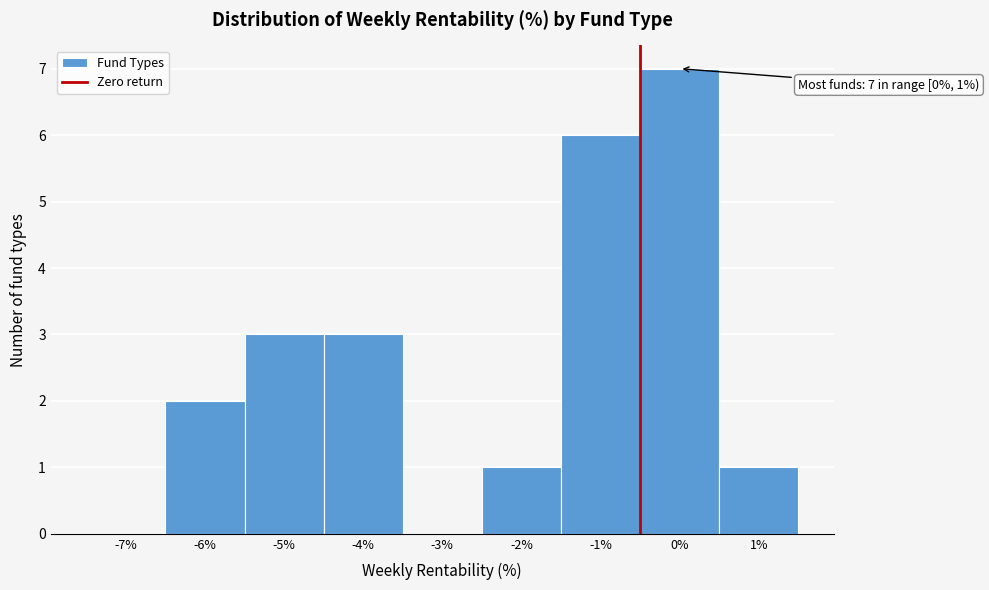

Reading left to right, extract all data points from this chart.

-7%=0	-6%=2	-5%=3	-4%=3	-3%=0	-2%=1	-1%=6	0%=7	1%=1